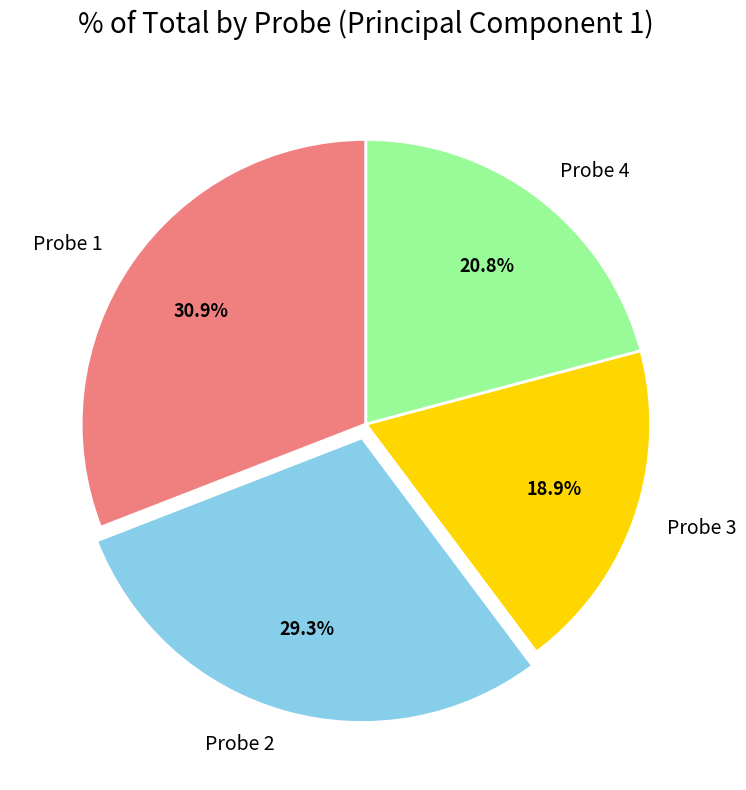

Rank the categories by value from lowest to highest.

Probe 3, Probe 4, Probe 2, Probe 1